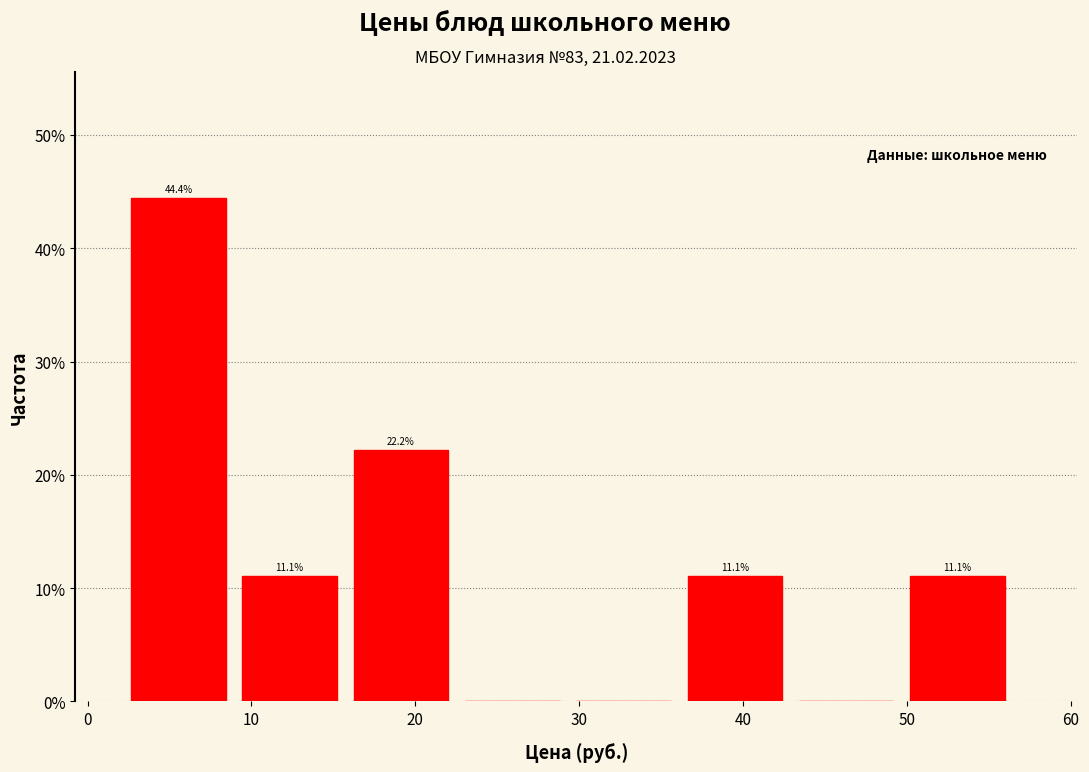

Which range on the x-axis has the tallest bar?

3 to 9